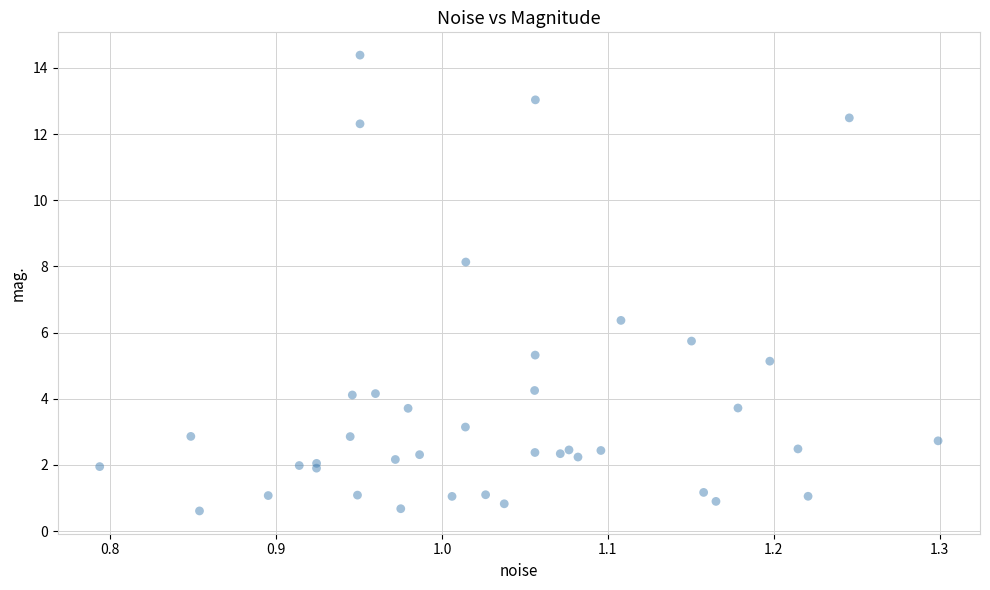

What Y value in the scatter plot is closest to 7?

6.4